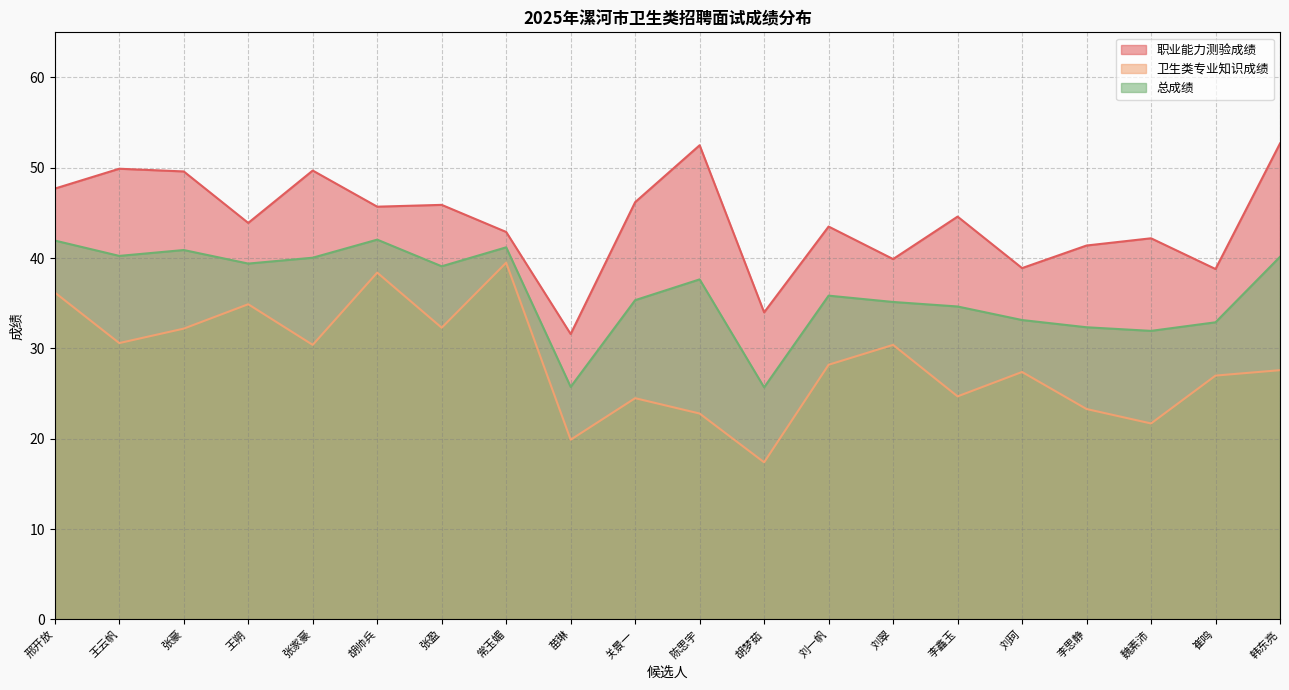

How many lines are shown in the chart?

3